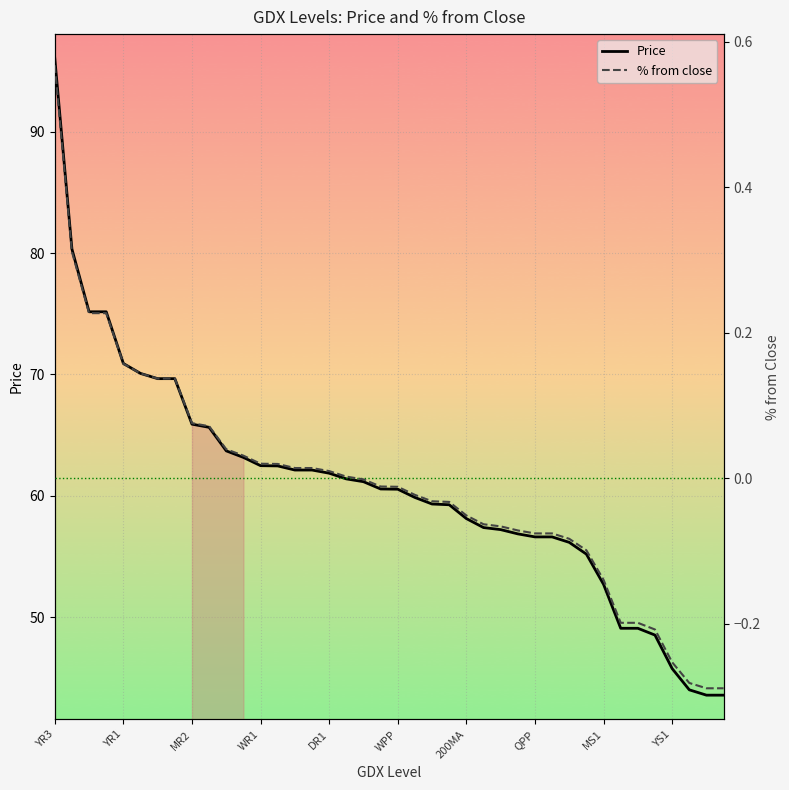

Which category has the highest value in the Price series?

YR3